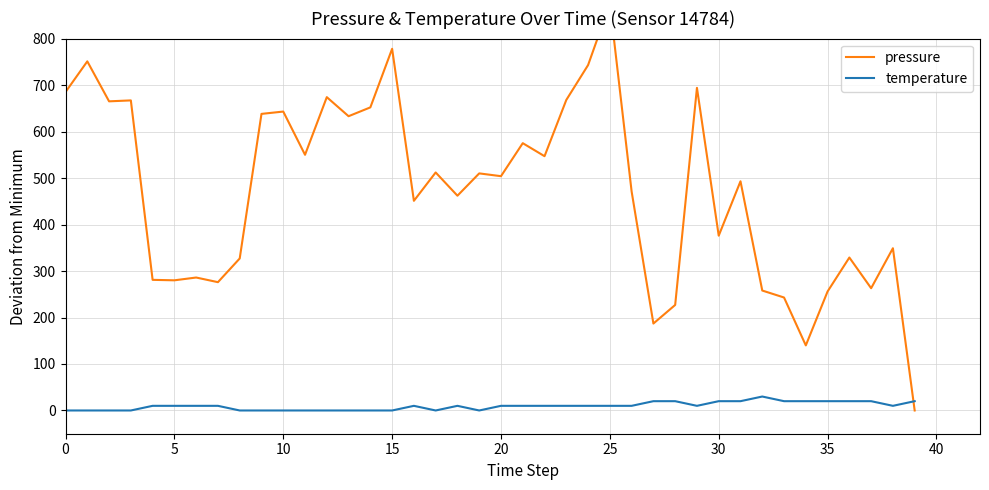

True or false: temperature and pressure cross at least once.

True